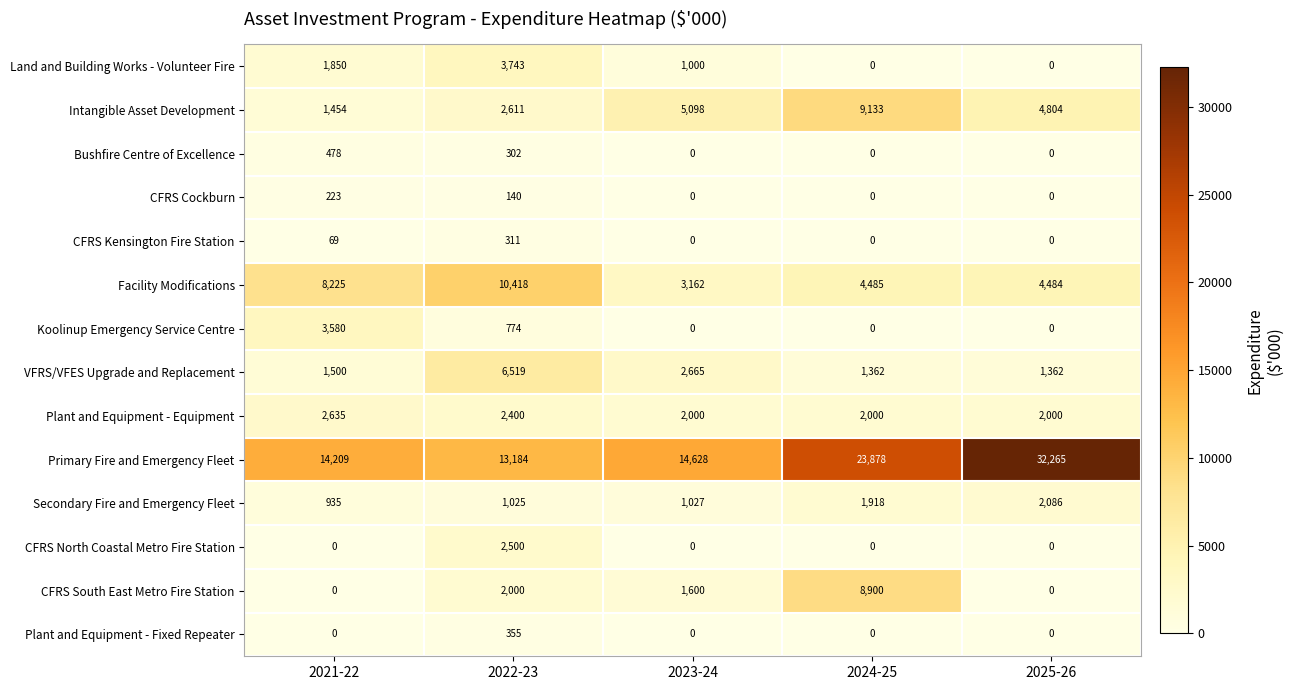

At which label does Secondary Fire and Emergency Fleet reach its peak?

2025-26